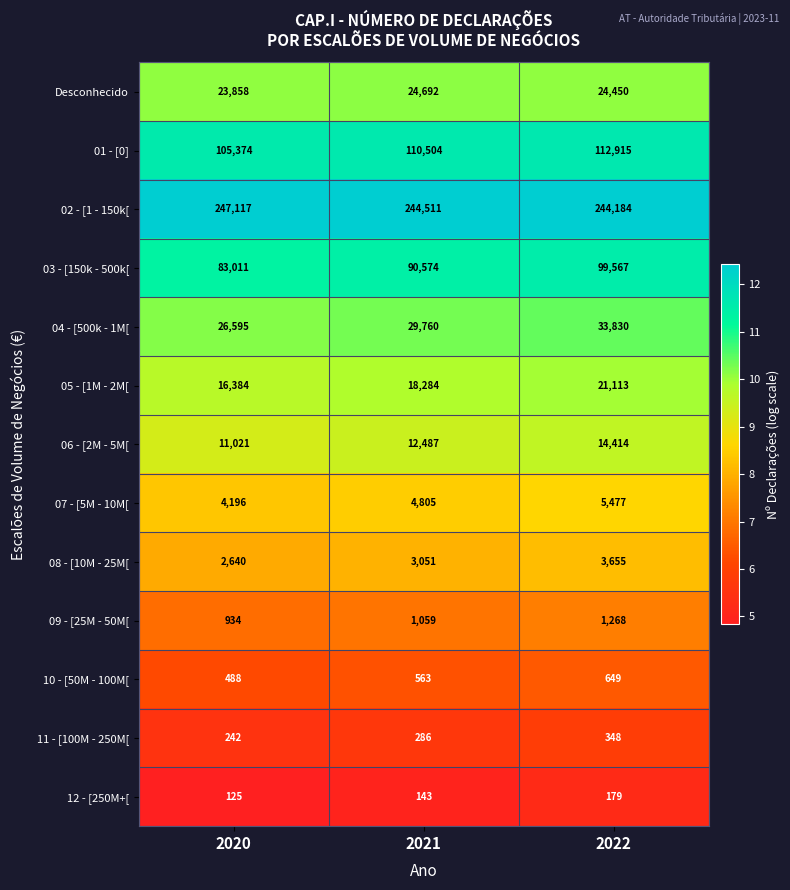

Which series has the largest total across all categories?

02 - [1 - 150k[